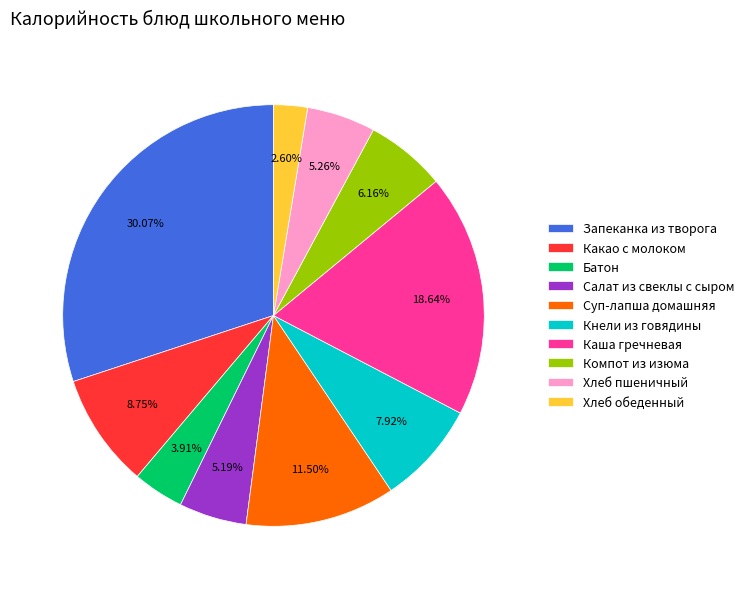

To the nearest percent, what percentage of the pie is Салат из свеклы с сыром?

5%